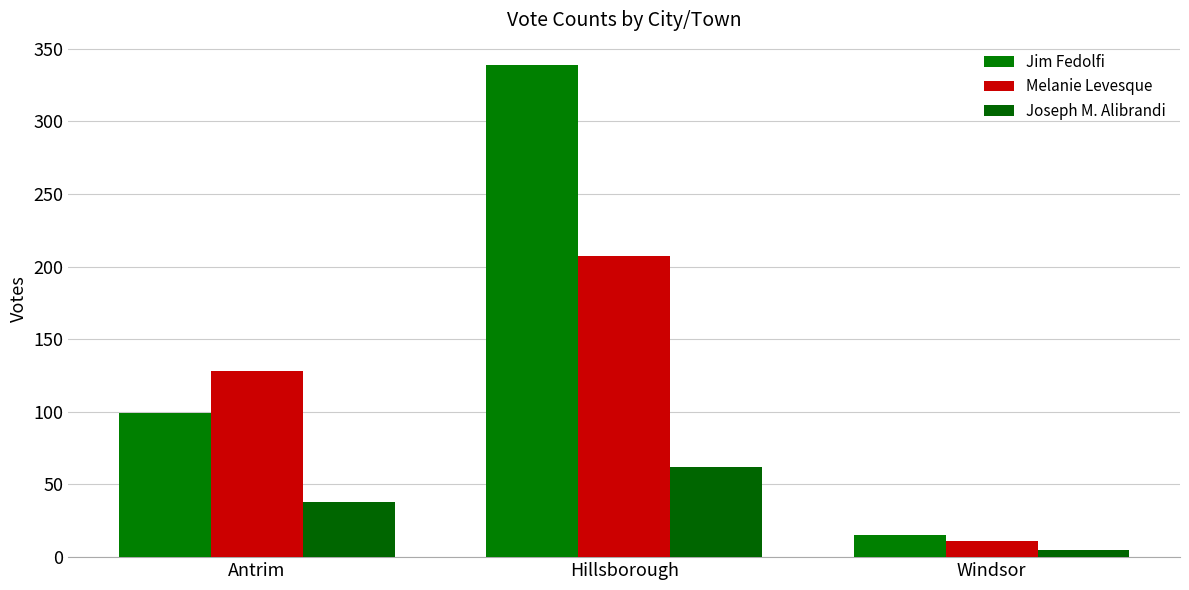

Are the bars grouped side by side (vs. stacked)?

Yes